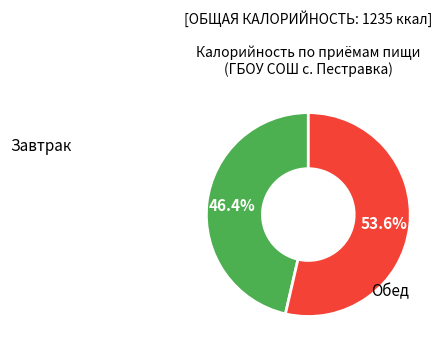

Is there a majority slice in this chart?

Yes